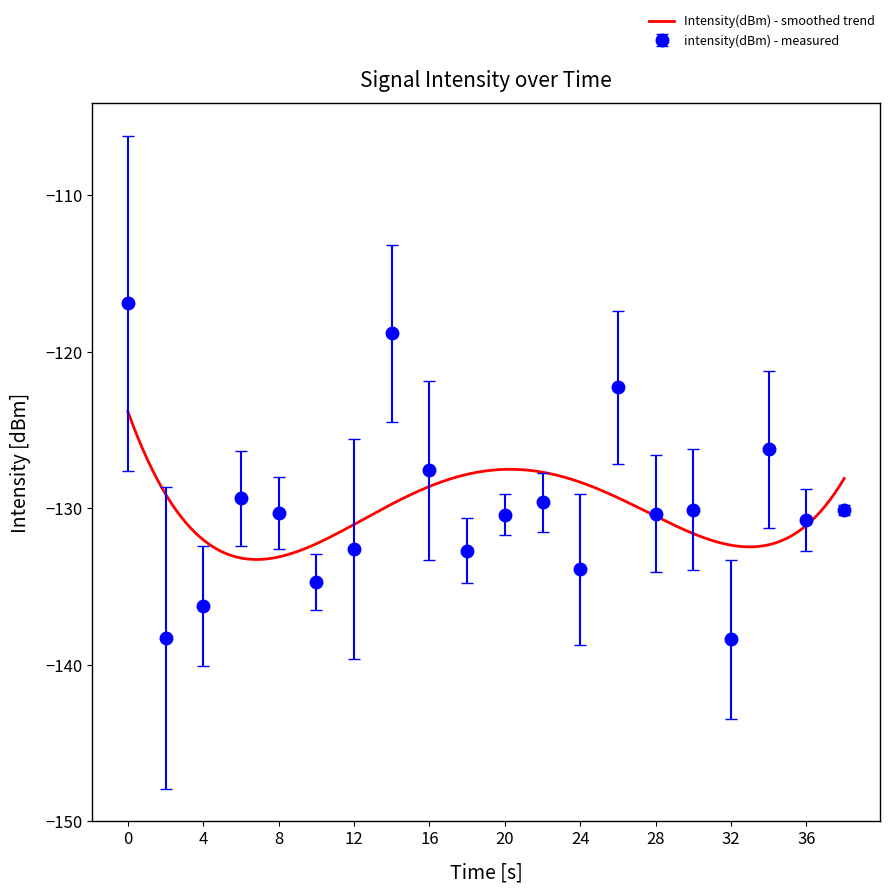

What is the difference between the values at 38 and 20?

0.3